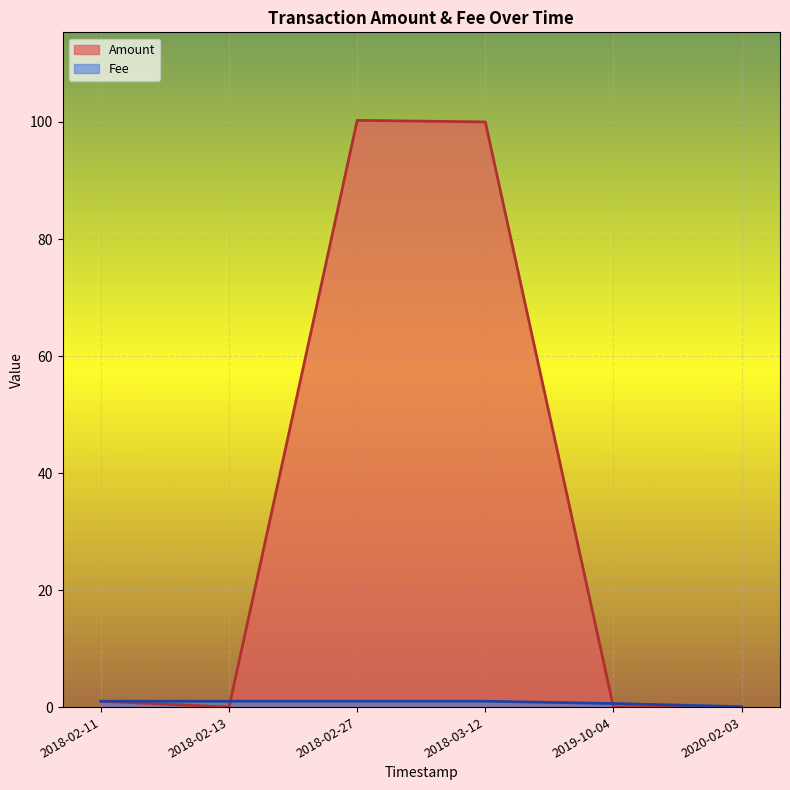

The Amount series shows 0.0 at 2018-02-13. True or false?

True